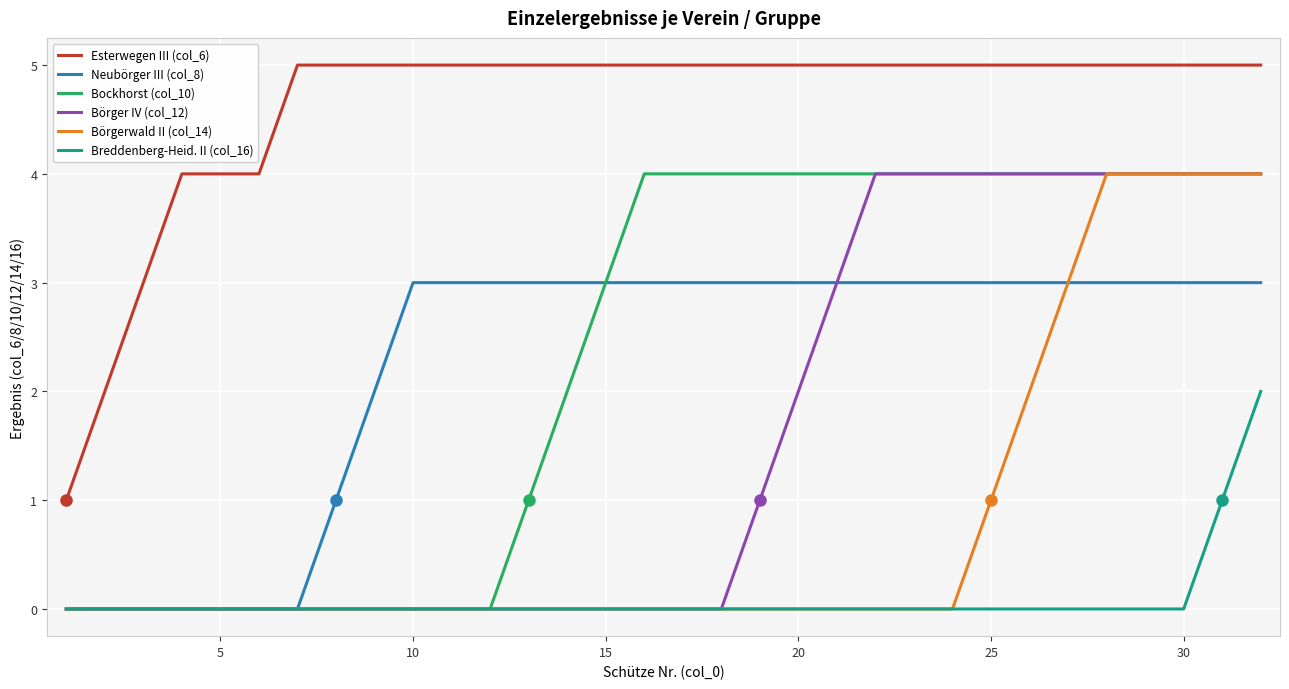

Does the chart have visible grid lines?

Yes